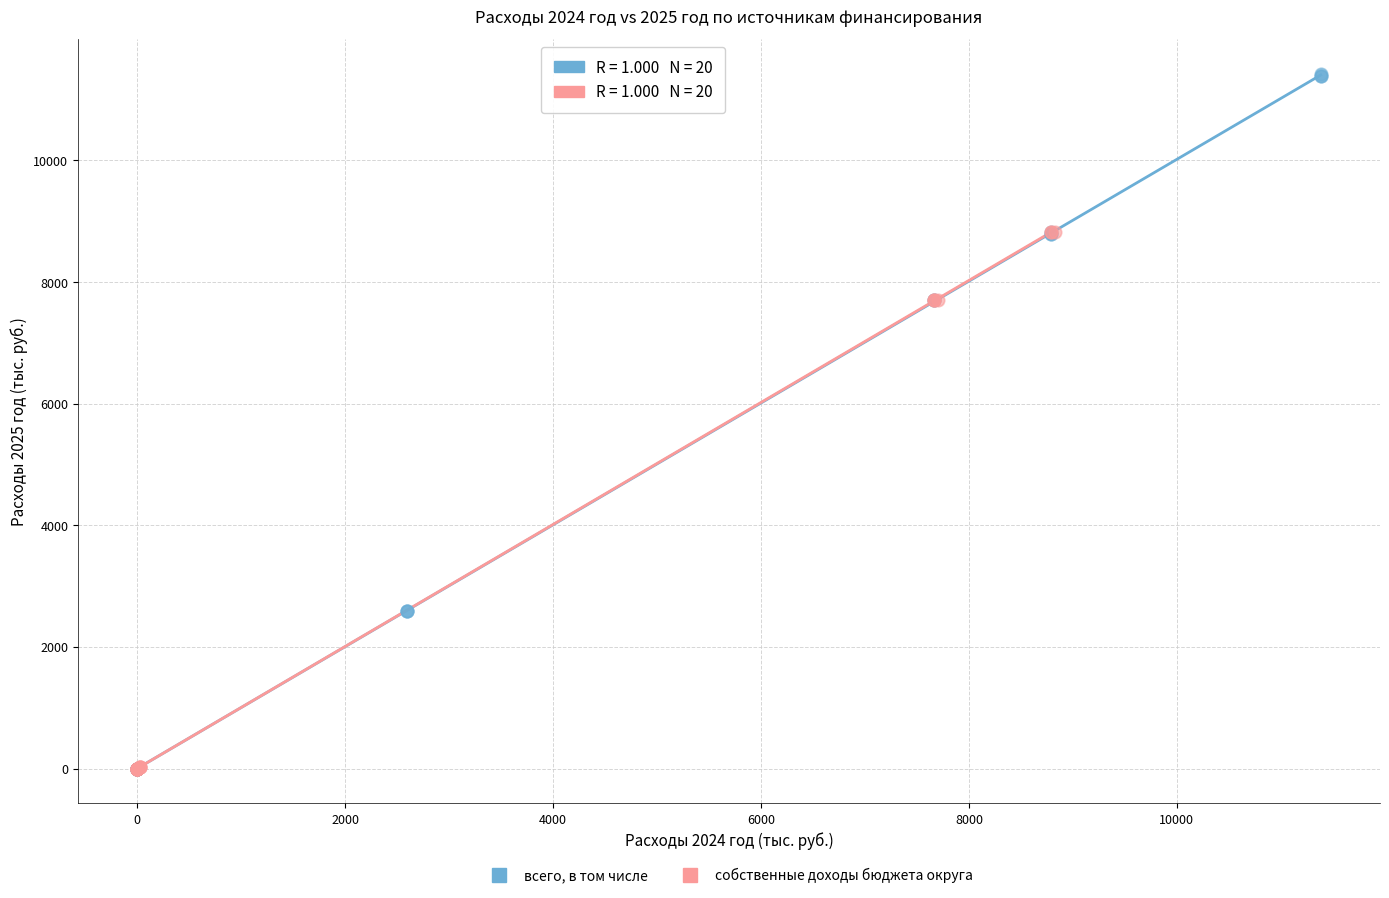

What are all the series names shown in the legend?

всего, в том числе, собственные доходы бюджета округа